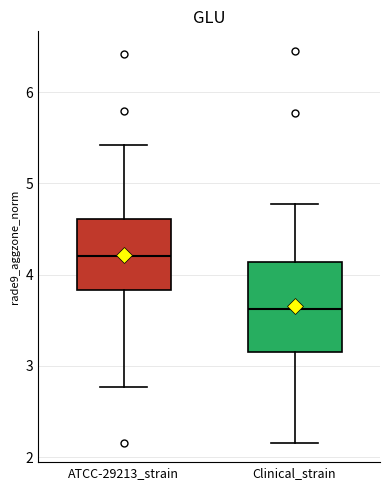

Which box has the lowest median line?

Clinical_strain